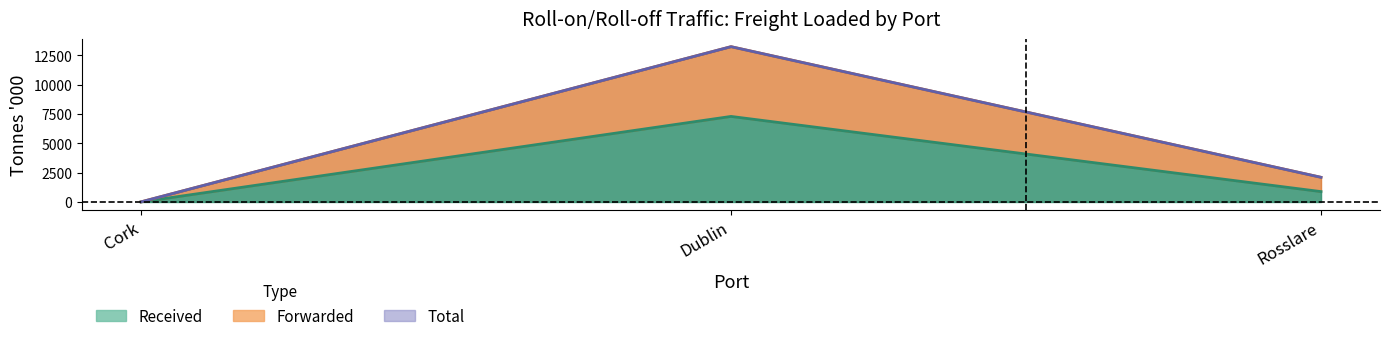

What are all the series names shown in the legend?

Received - Freight Loaded (Tonnes 000), Forwarded - Freight Loaded (Tonnes 000), Total - Freight Loaded (Tonnes 000)